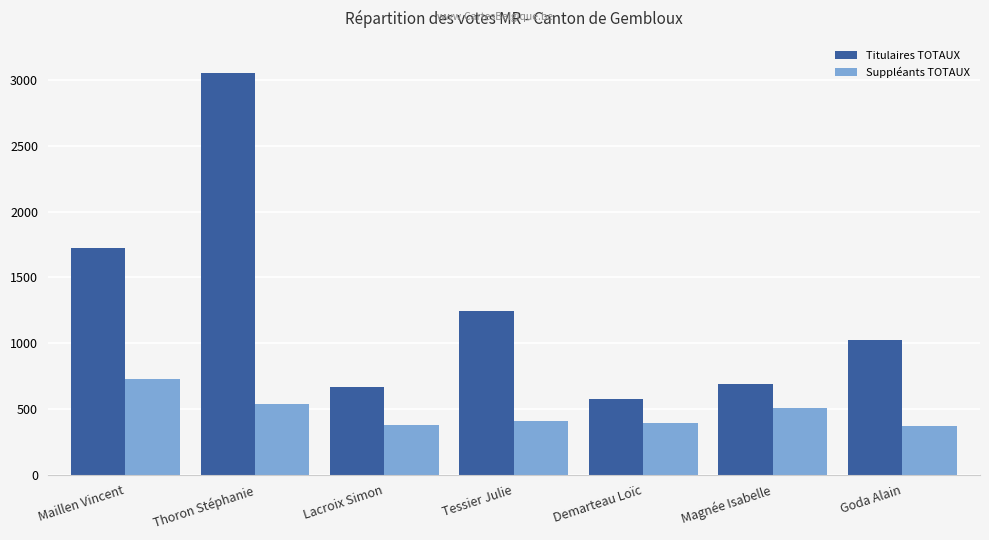

Where does the Titulaires TOTAUX series first go above 1023?

Maillen Vincent